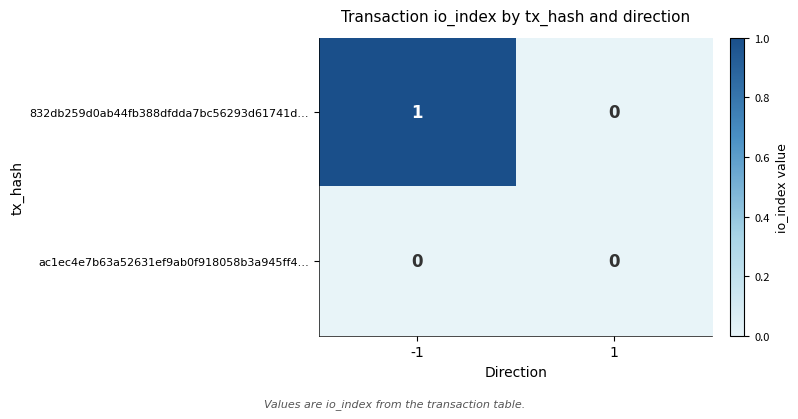

Rank the series by their average value, from highest to lowest.

832db259d0ab44fb388dfdda7bc56293d61741d…, ac1ec4e7b63a52631ef9ab0f918058b3a945ff4…